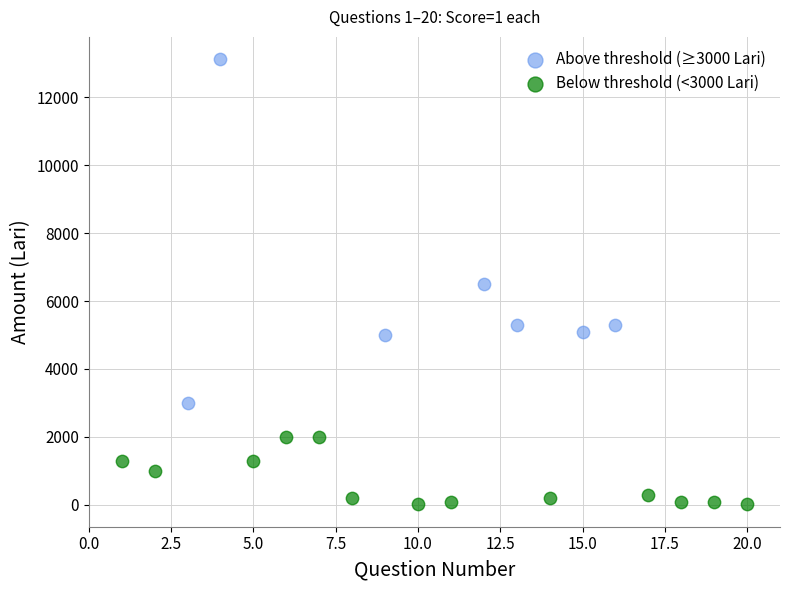

Which series has the largest Y range (max minus min)?

Above threshold (≥3000 Lari)